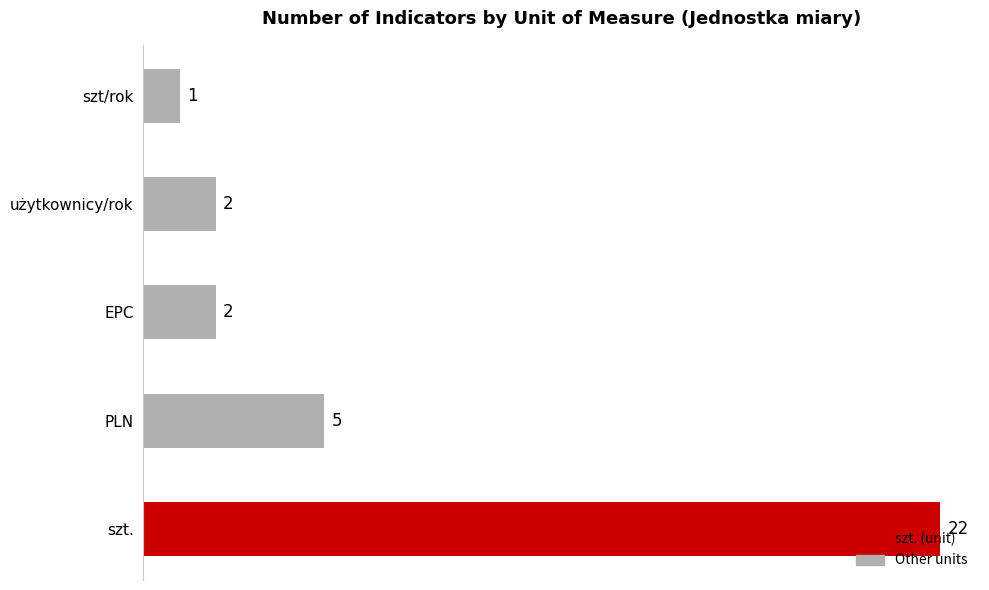

Which label corresponds to the smallest value in the chart?

szt/rok